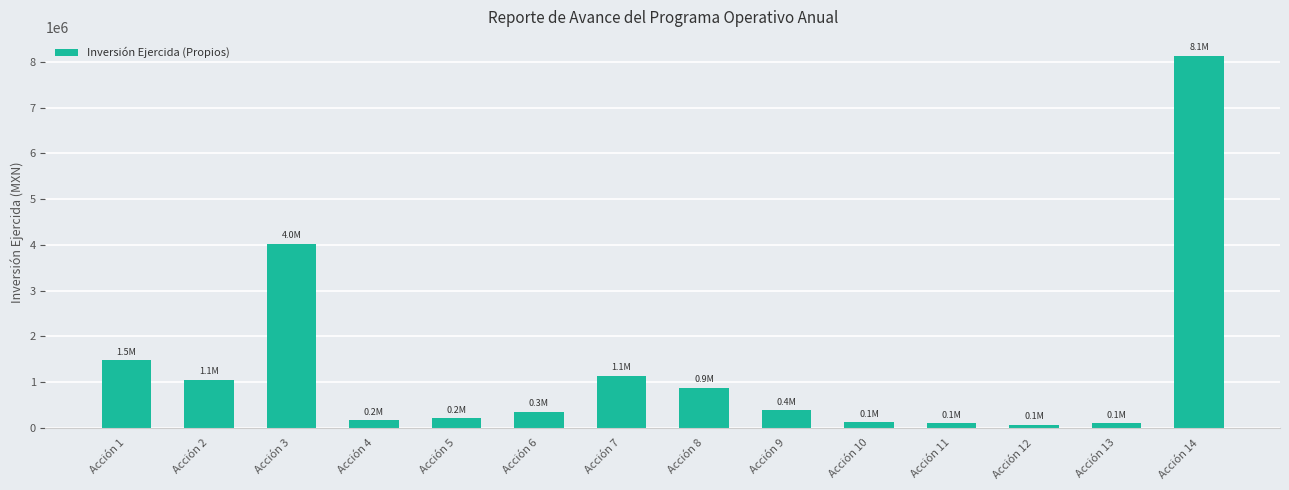

Count the number of values greater than 382992.

7